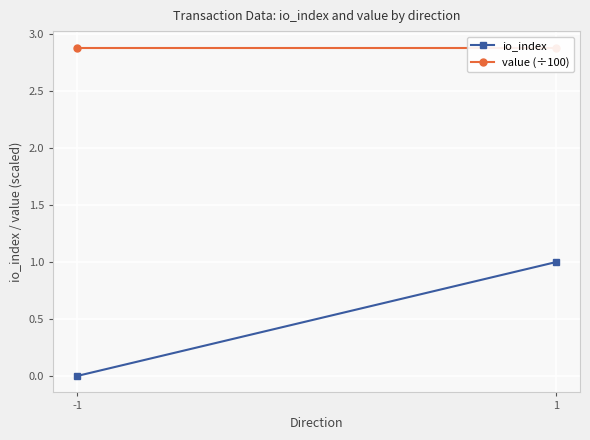

Is the value of value (÷100) at 1 greater than the value of io_index at 1?

Yes